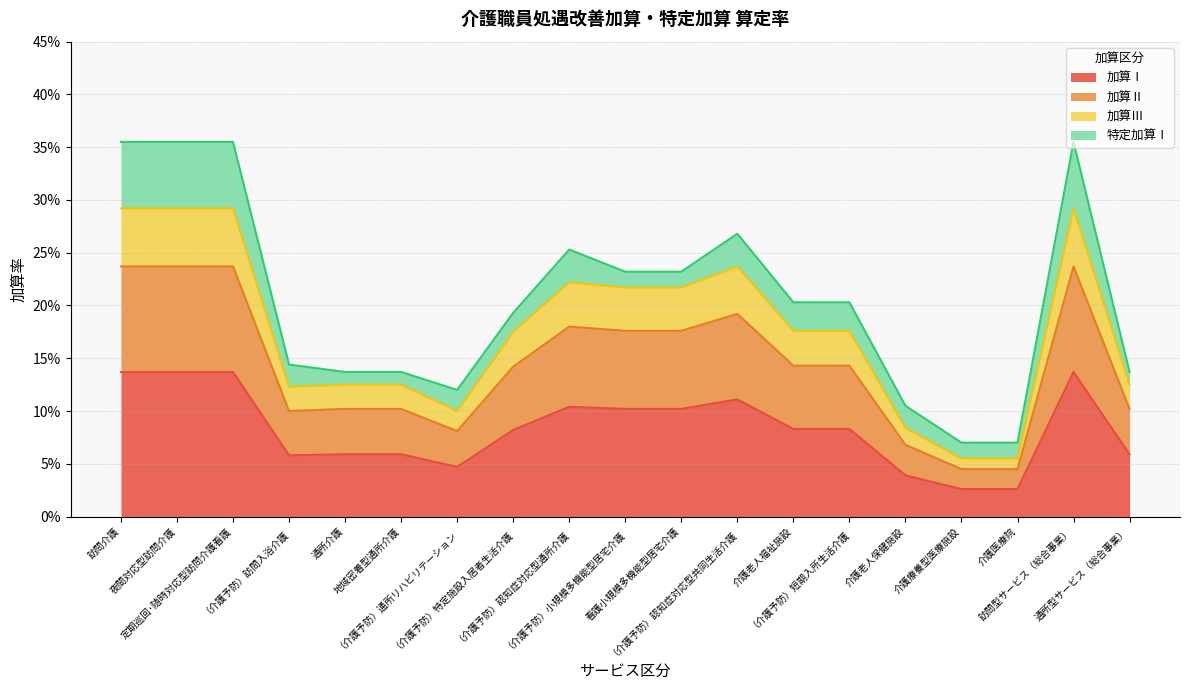

Which category has the lowest value in the 加算Ⅲ series?

介護療養型医療施設